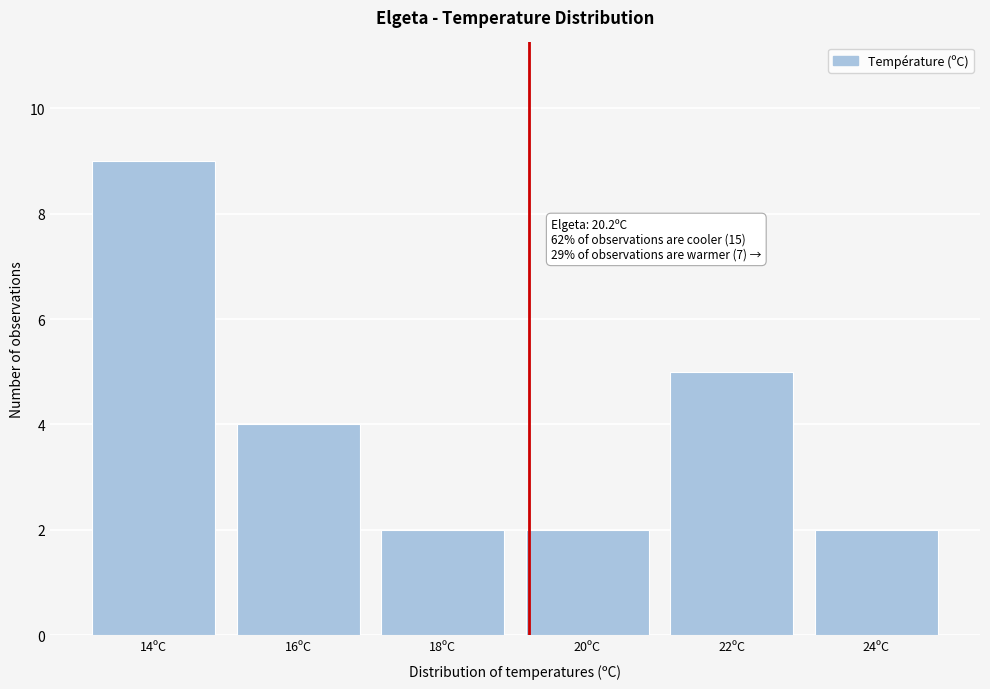

Reading right to left, transcribe all the data shown in this chart.

2	5	2	2	4	9